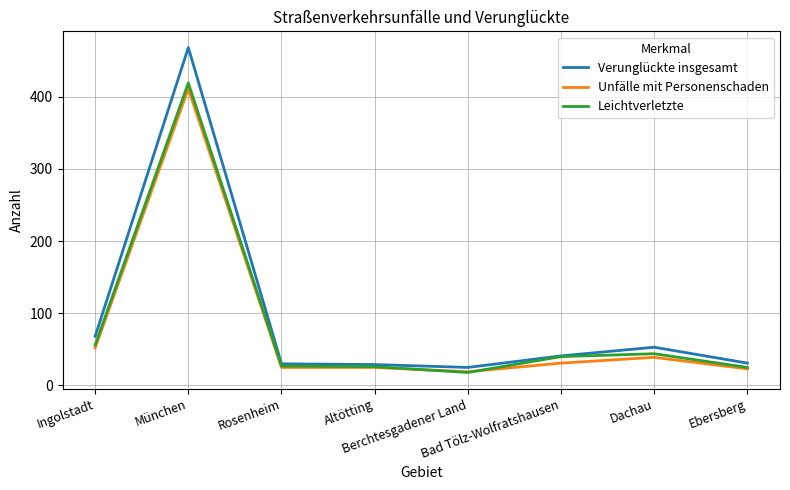

Is the value of Unfälle mit Personenschaden at Ebersberg greater than the value of Verunglückte insgesamt at Bad Tölz-Wolfratshausen?

No